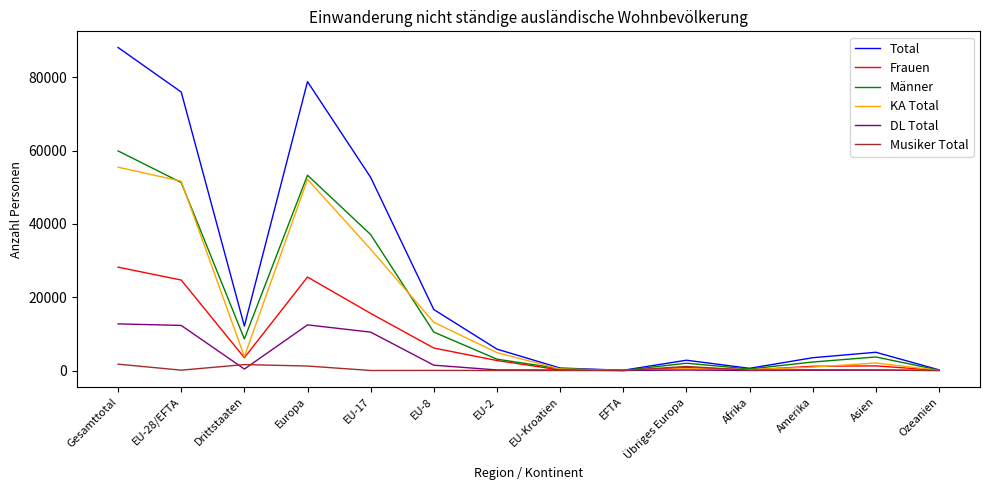

Rank the series at EU-17 from highest to lowest value.

Total, Männer, KA Total, Frauen, DL Total, Musiker Total